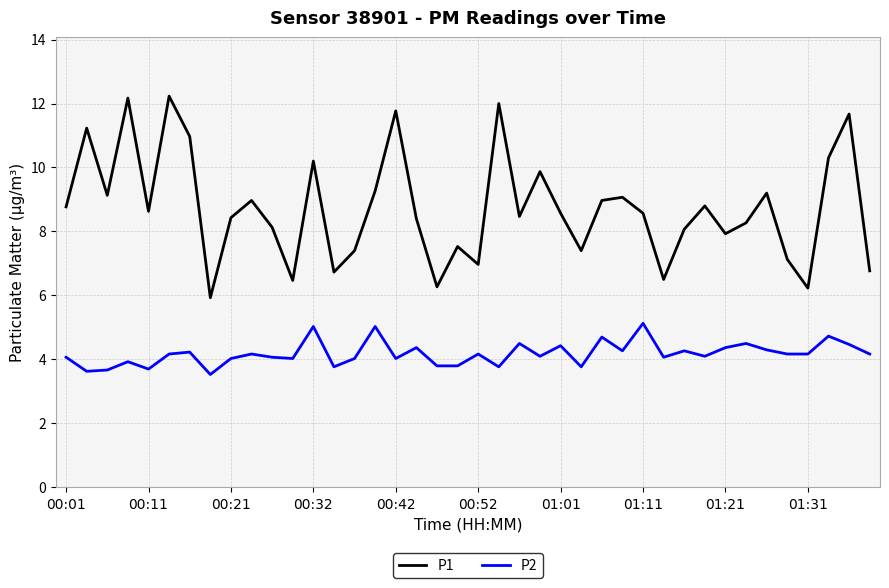

Count the number of categories in the chart.

40